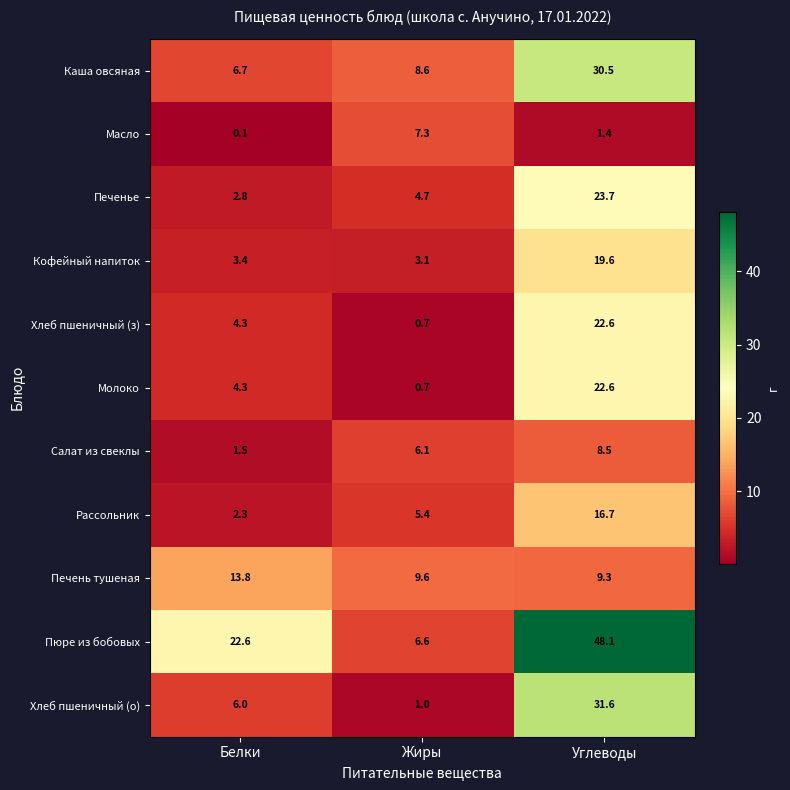

What is the difference between the highest and lowest values at Жиры?

8.9